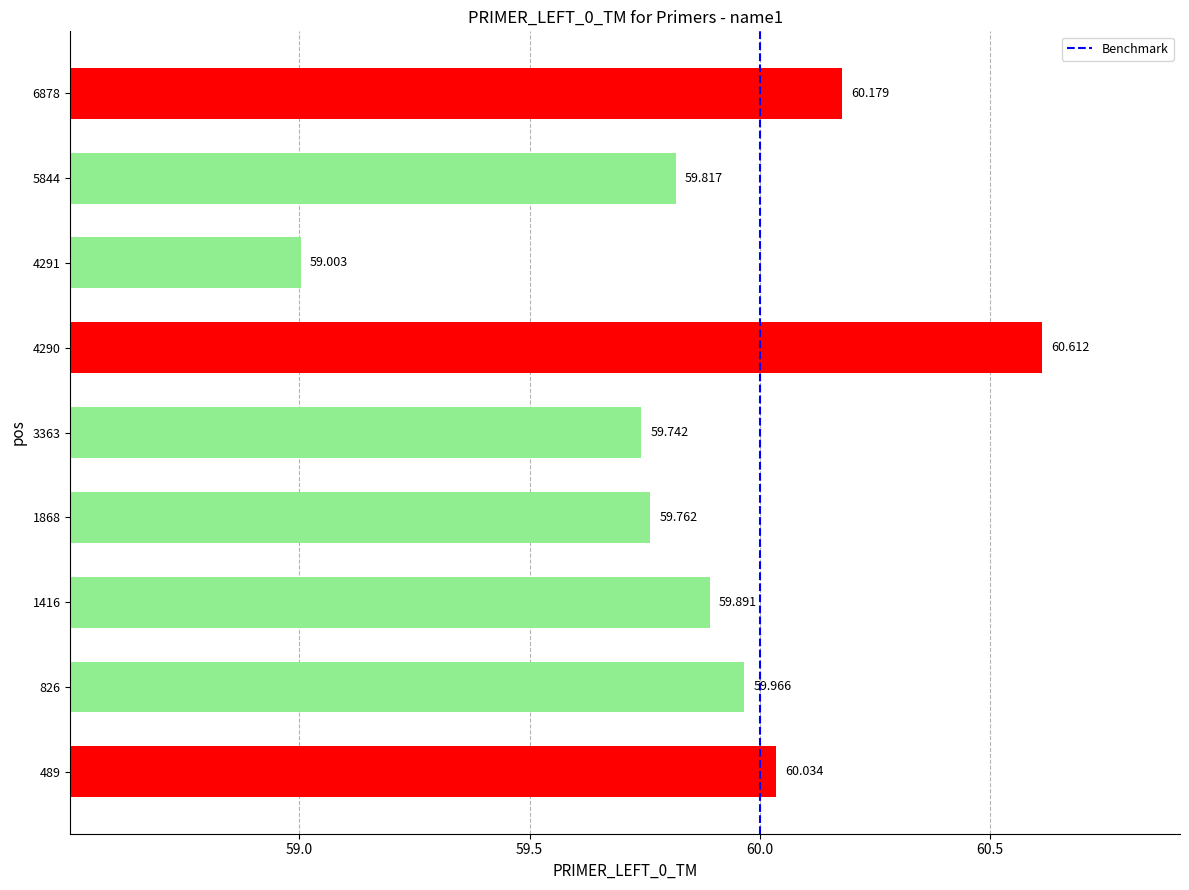

Rank the categories by value from lowest to highest.

4291, 3363, 1868, 5844, 1416, 826, 489, 6878, 4290